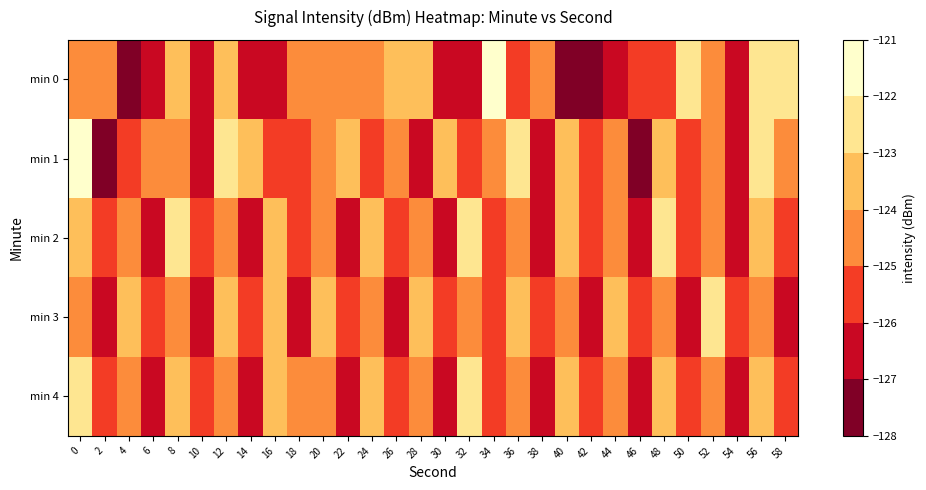

Count the number of categories in the chart.

30